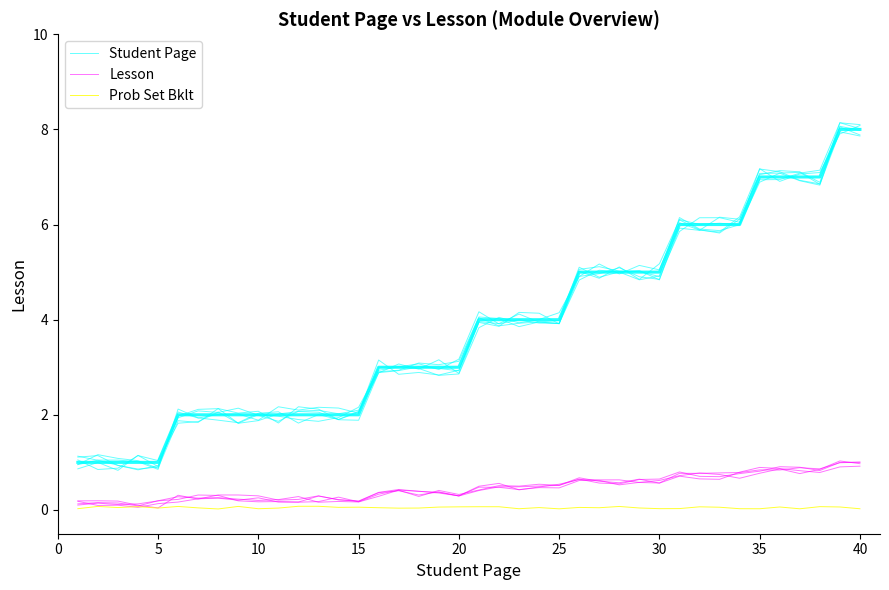

Does the chart display data point markers on the line(s)?

No